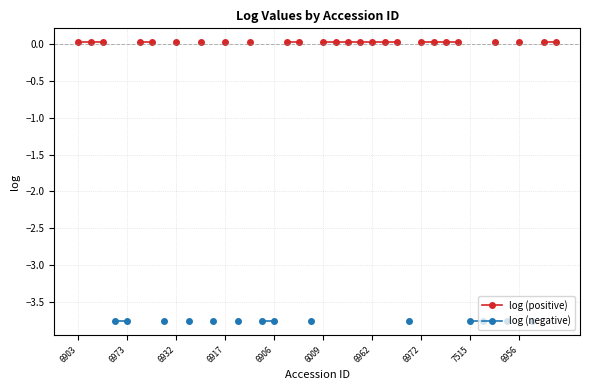

True or false: log (negative) has more than 1 points higher than both neighbors.

False